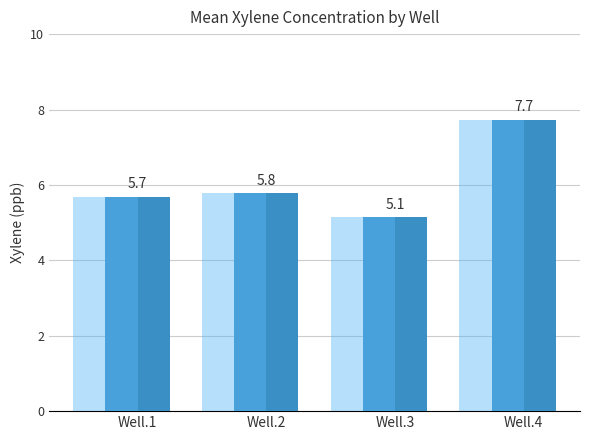

What is the greatest value displayed?

7.7